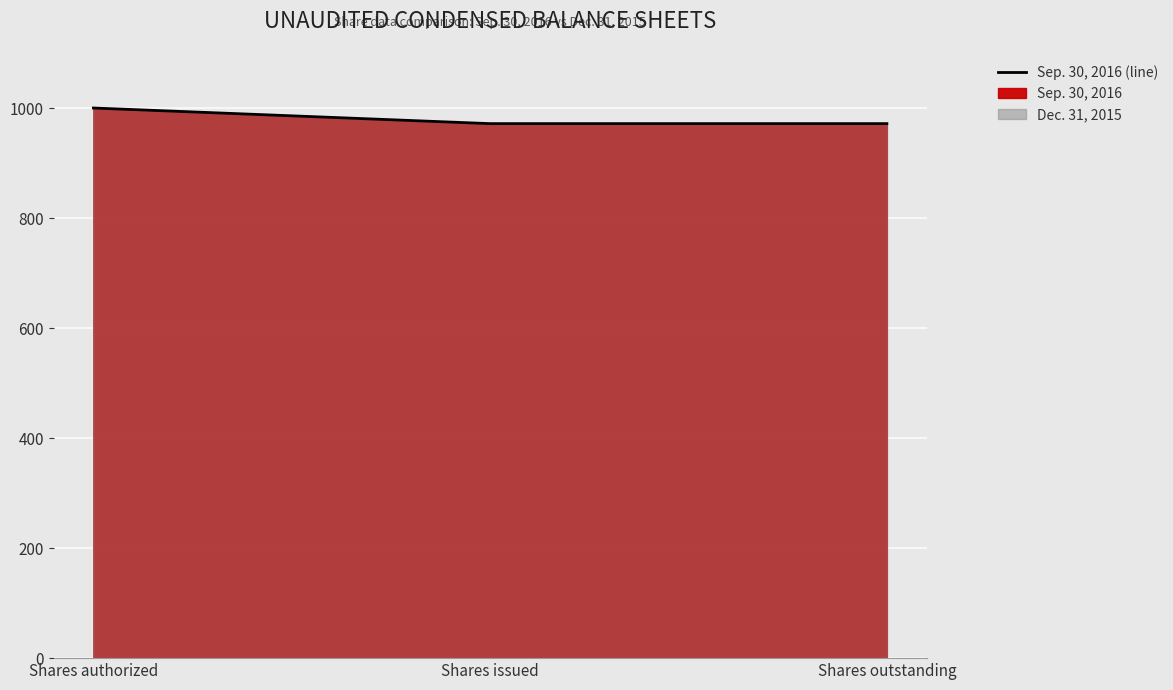

How many lines are shown in the chart?

1